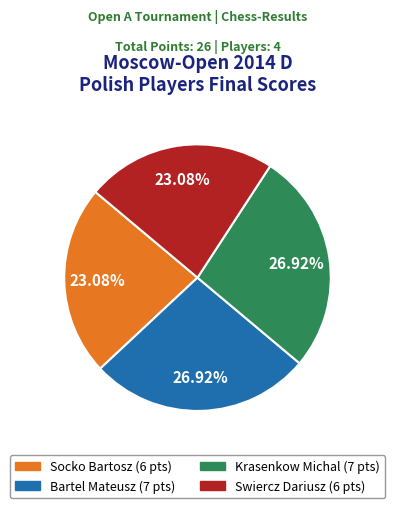

Does any single category account for the majority?

No